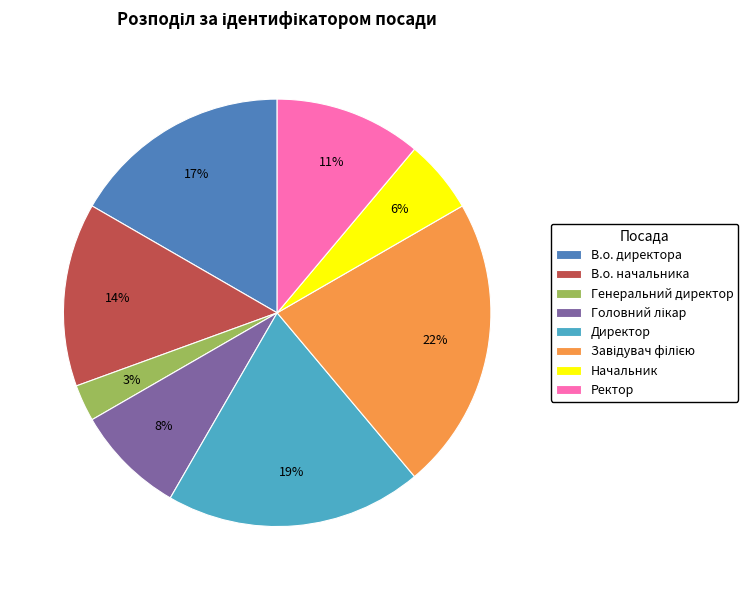

What is the ratio of the value at В.о. директора to the value at В.о. начальника?

1.2